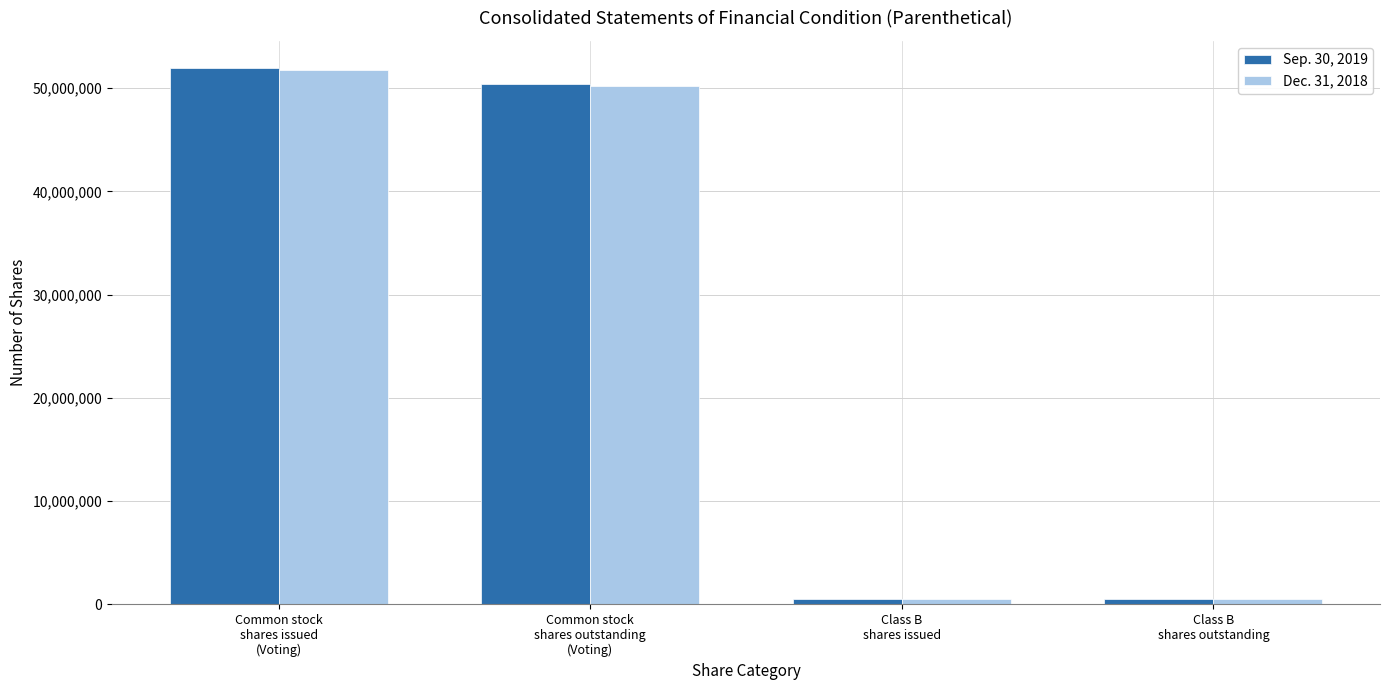

Reading left to right, extract all data points from this chart.

Sep. 30, 2019: Common stock
shares issued
(Voting)=51990143	Common stock
shares outstanding
(Voting)=50406763	Class B
shares issued=477321	Class B
shares outstanding=477321
Dec. 31, 2018: Common stock
shares issued
(Voting)=51755398	Common stock
shares outstanding
(Voting)=50172018	Class B
shares issued=477321	Class B
shares outstanding=477321